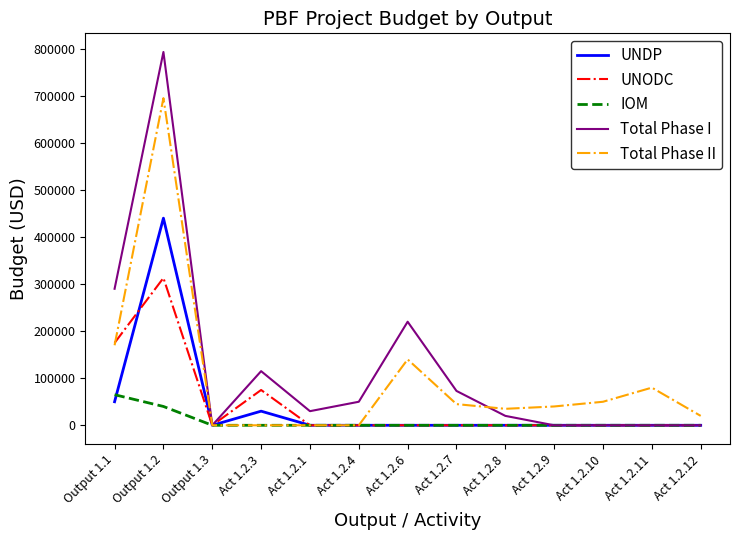

Reading right to left, what are all the values shown in this chart?

UNDP: 0	0	0	0	0	0	0	0	0	30000	0	440000	50000
UNODC: 0	0	0	0	0	0	0	0	0	75000	0	313000	175000
IOM: 0	0	0	0	0	0	0	0	0	0	0	40000	65000
Total Phase I: 0	0	0	0	20000	73000	220000	50000	30000	115000	0	793000	290000
Total Phase II: 20000	80000	50000	40000	35000	45000	140000	0	0	0	0	695000	170000